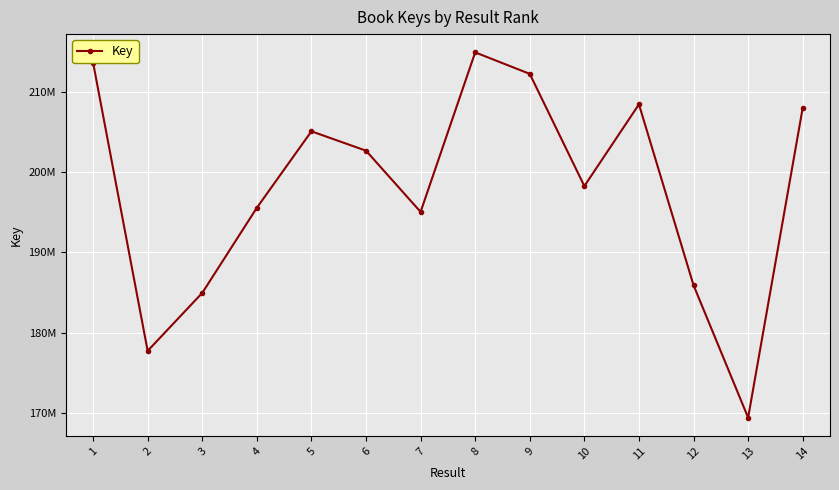

Is this an area chart (filled region under the line)?

No